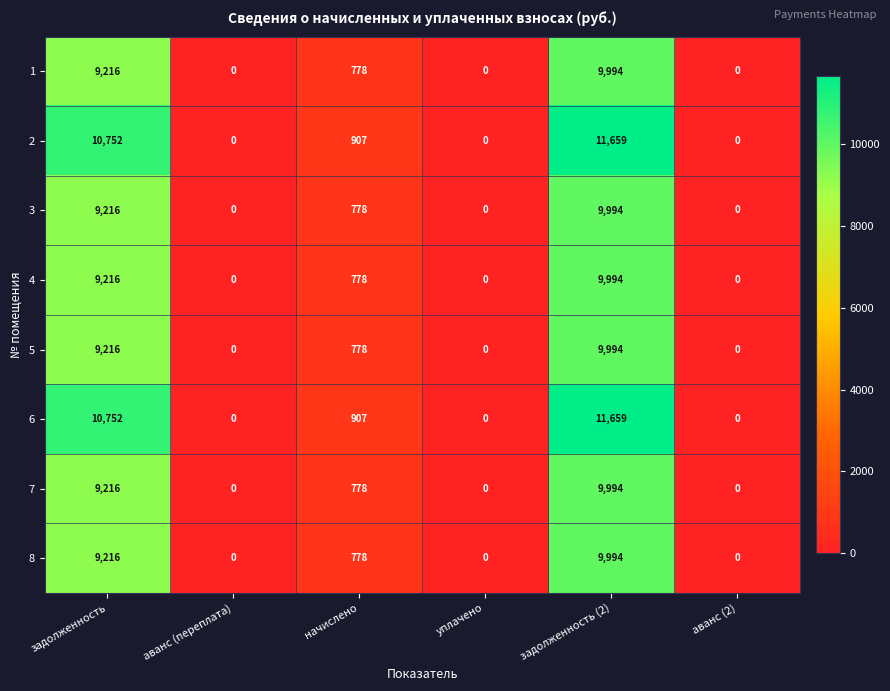

The 7 series shows 0 at аванс (переплата). True or false?

True